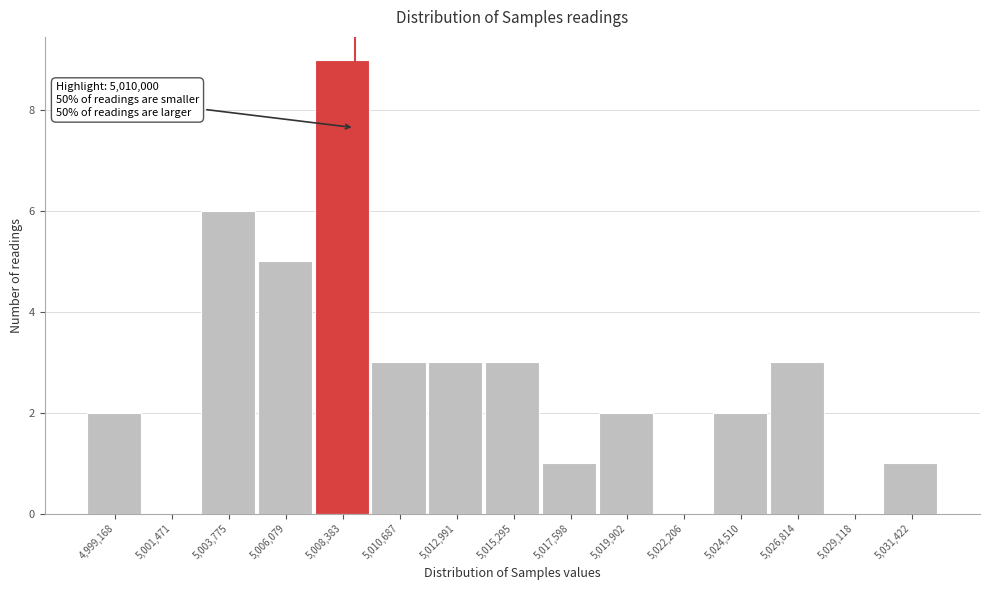

Reading left to right, transcribe all the data shown in this chart.

4,999,168=2	5,001,471=0	5,003,775=6	5,006,079=5	5,008,383=9	5,010,687=3	5,012,991=3	5,015,295=3	5,017,598=1	5,019,902=2	5,022,206=0	5,024,510=2	5,026,814=3	5,029,118=0	5,031,422=1